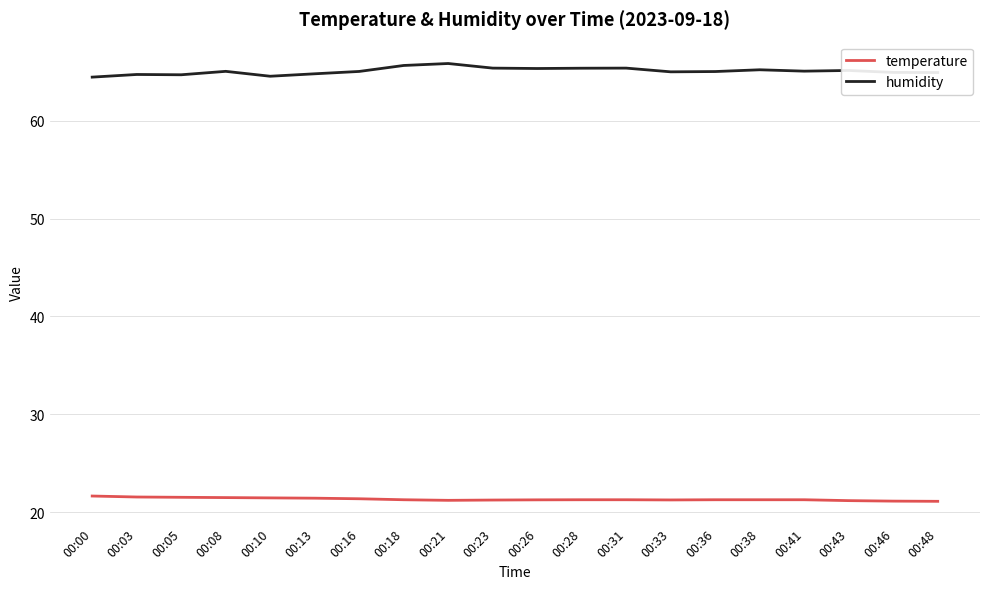

True or false: temperature and humidity cross at least once.

False